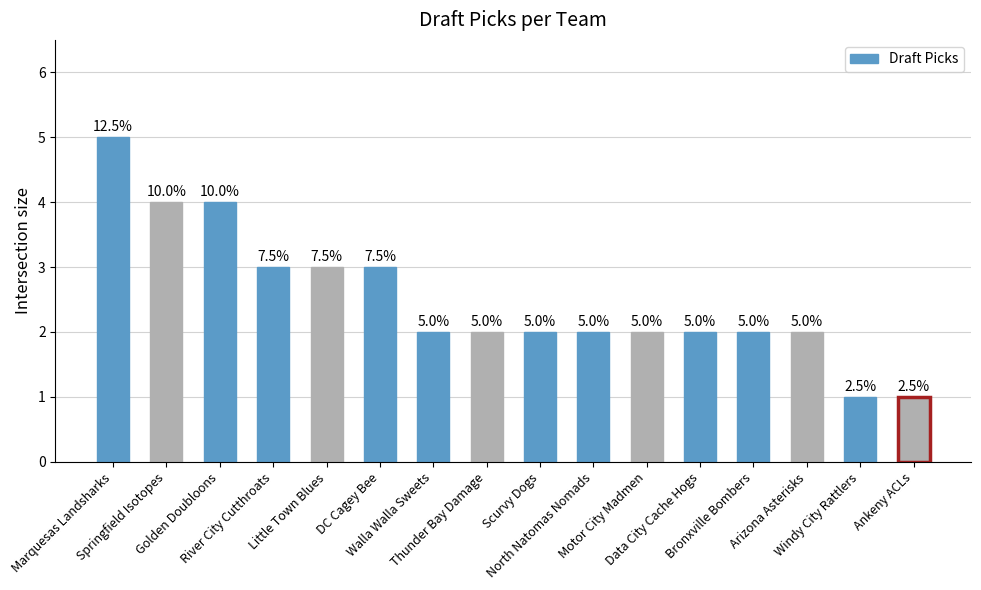

What is the maximum value shown in the chart?

5